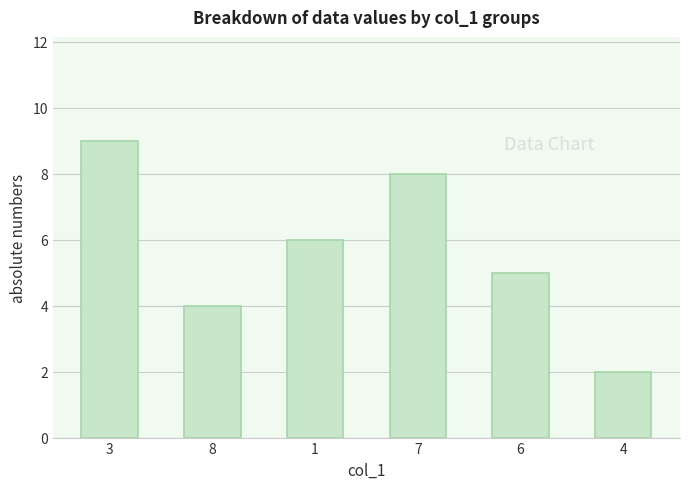

Between 4 and 1, which is larger?

1